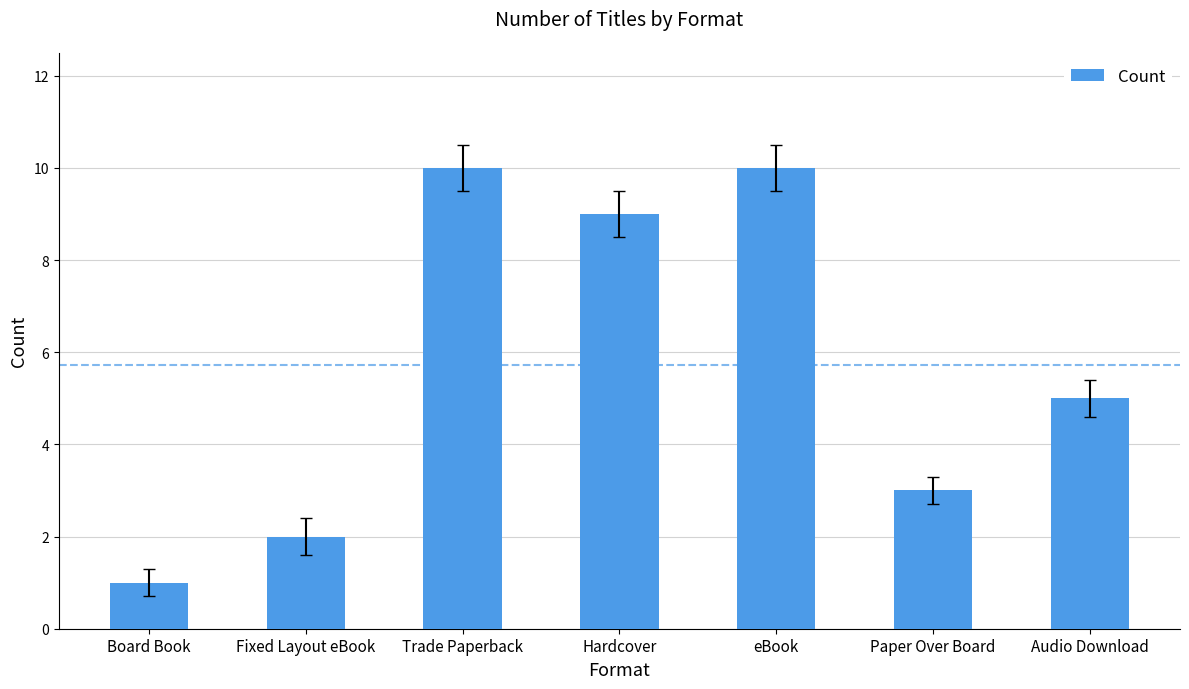

What is the label of the 2nd bar from the left?

Fixed Layout eBook